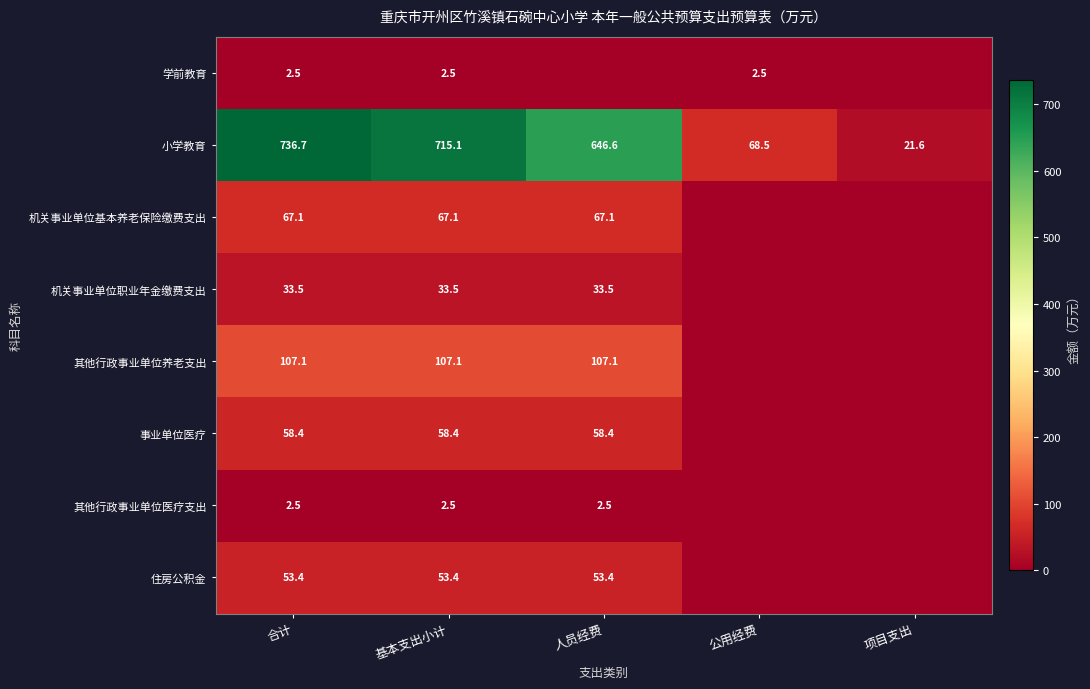

At which label does 小学教育 reach its minimum?

项目支出